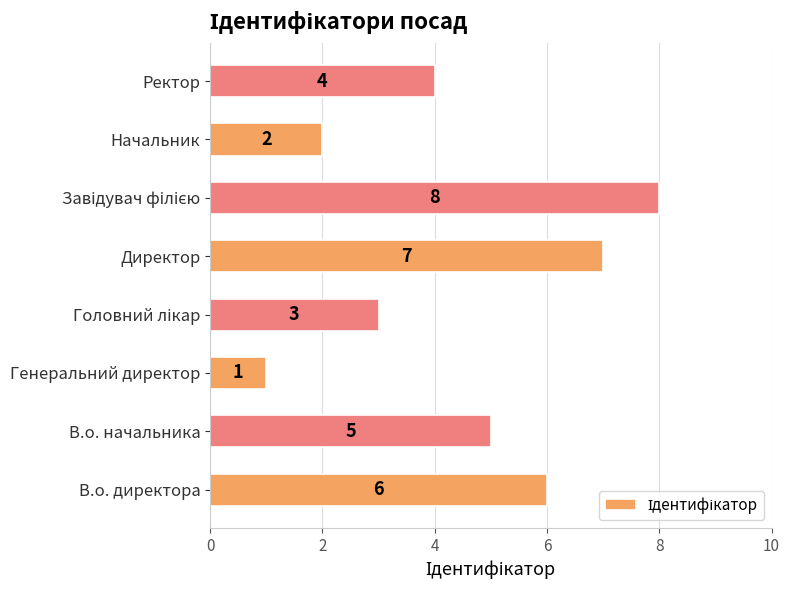

Does the chart contain stacked bars?

No